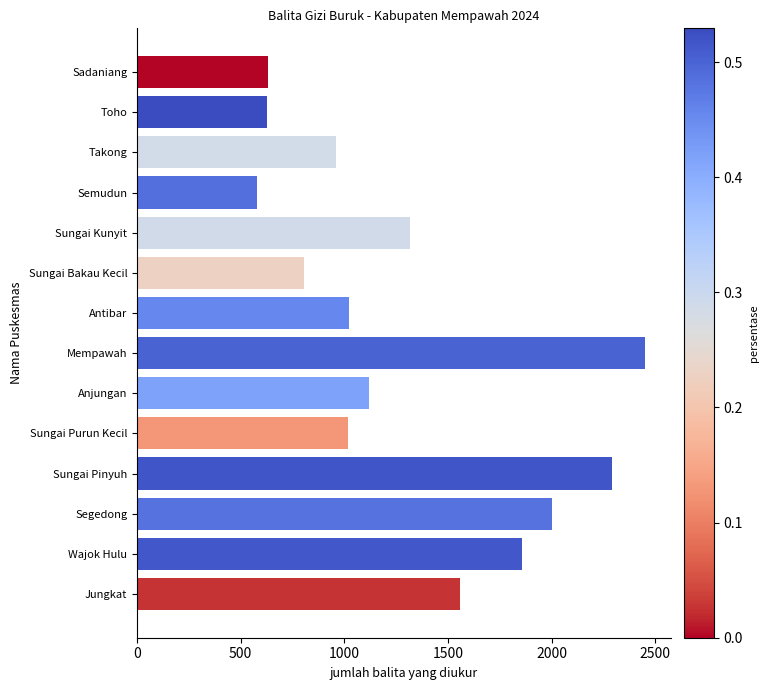

What is the sum of all values?

18241.4